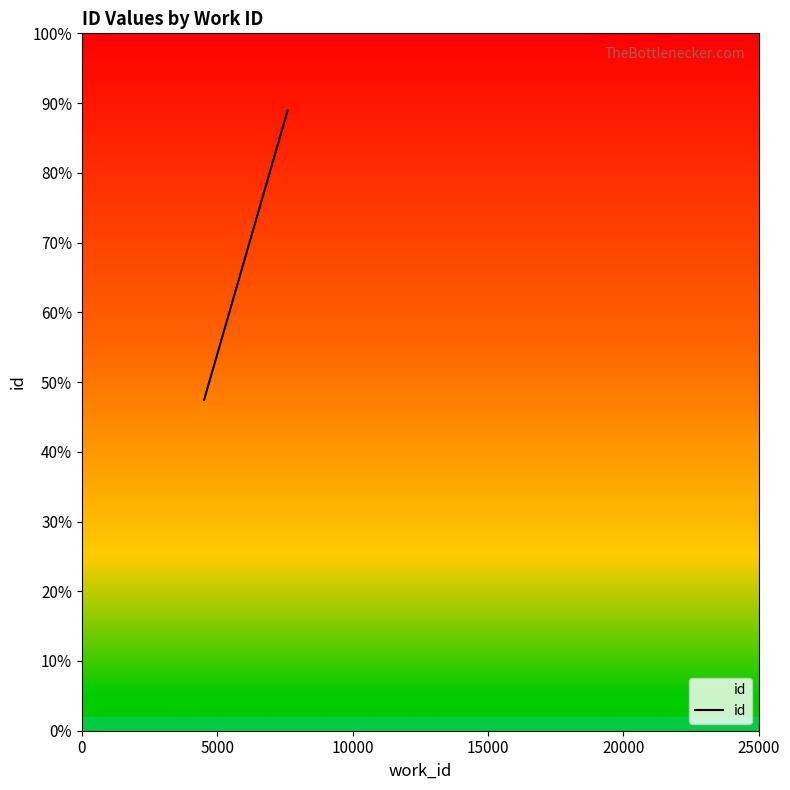

What is the sum of all values?

8.1